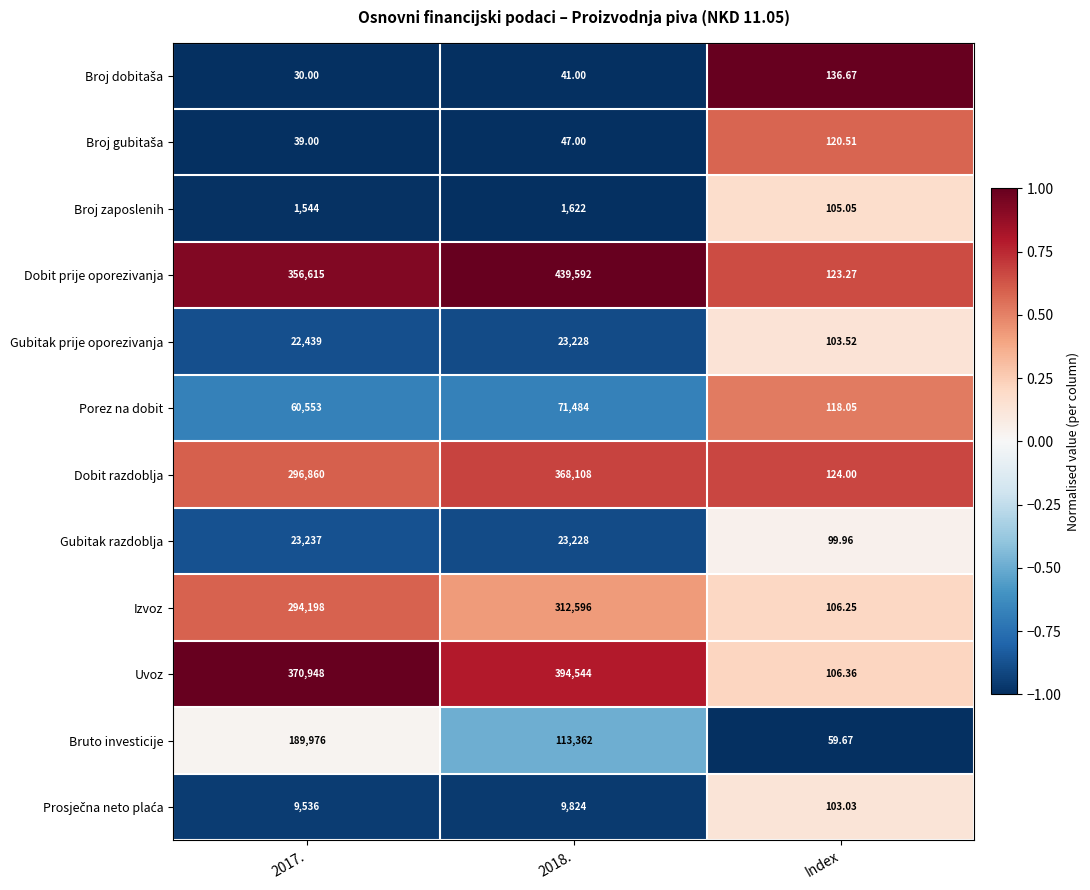

How many categories are shown in the chart?

3